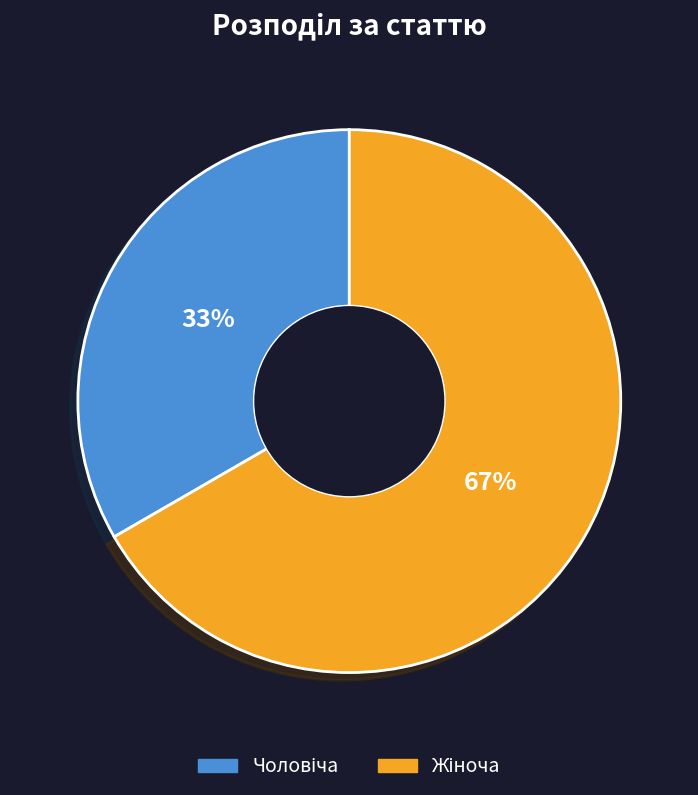

Is there a majority slice in this chart?

Yes